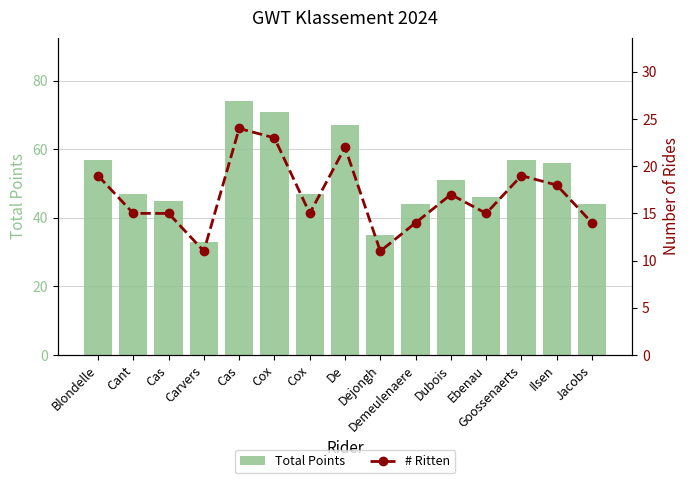

The Total Points series shows 45 at Carvers. True or false?

False